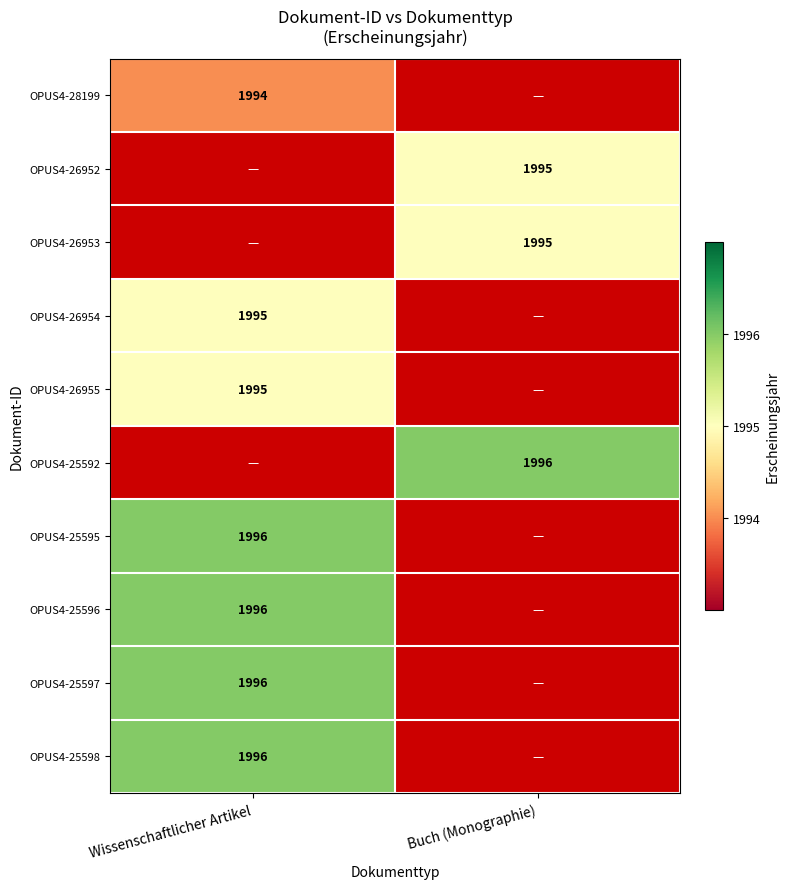

Is the value of OPUS4-25597 at Wissenschaftlicher Artikel greater than the value of OPUS4-26955 at Wissenschaftlicher Artikel?

Yes